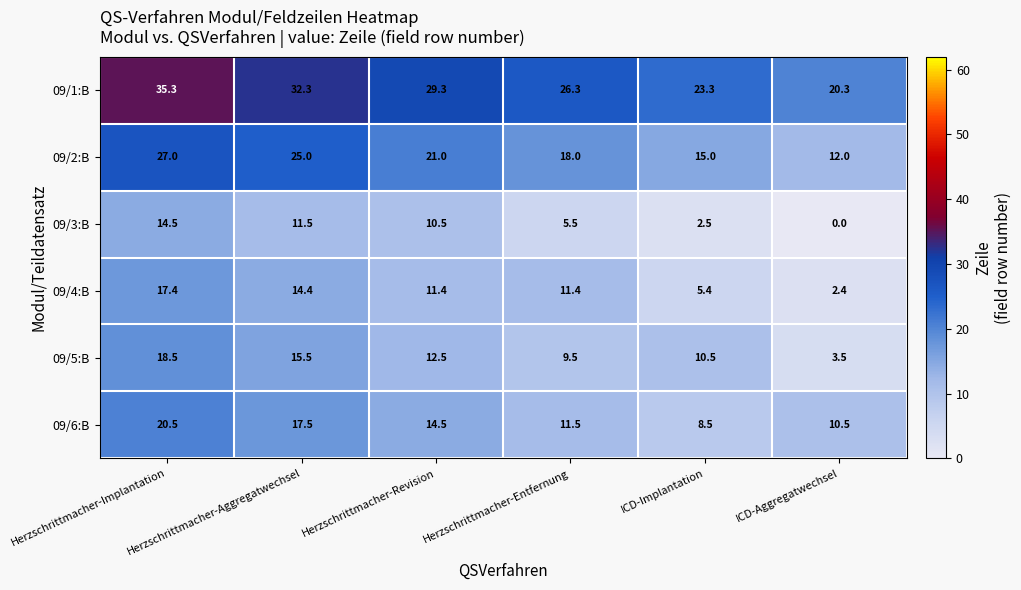

How many data points does each series have?

6